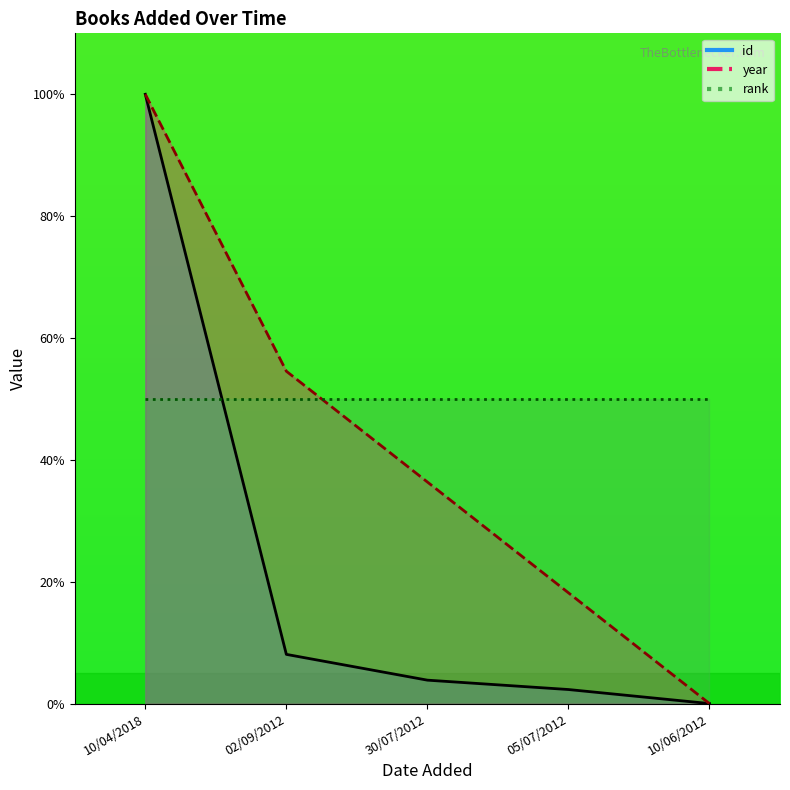

True or false: year has more than 1 interior local peaks.

False